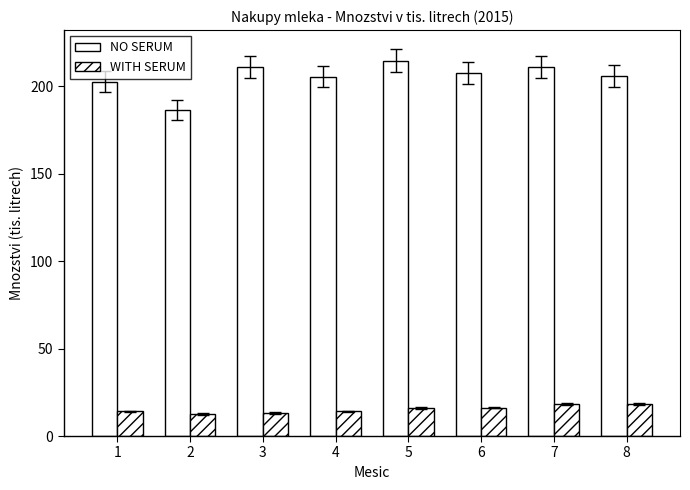

At which category does the chart reach its minimum across all series?

2